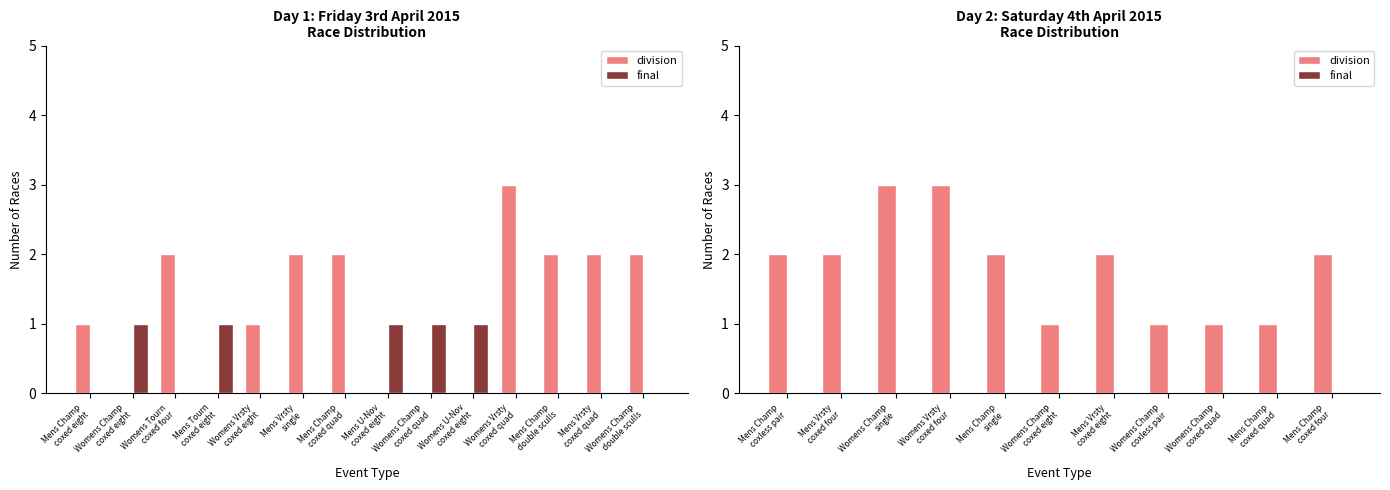

Reading left to right, transcribe all the data shown in this chart.

division: 2	2	3	3	2	1	2	1	1	1	2
final: 0	0	0	0	0	0	0	0	0	0	0